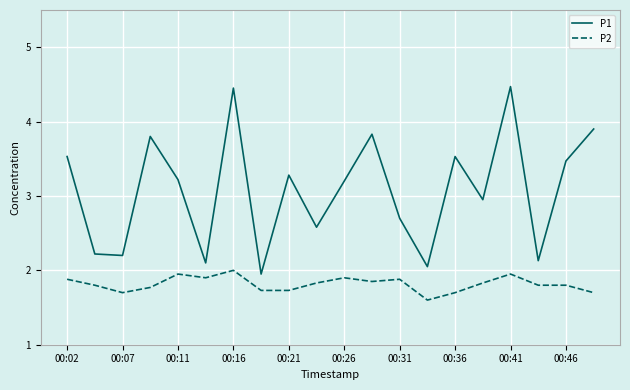

List the series in order of their overall mean, highest first.

P1, P2